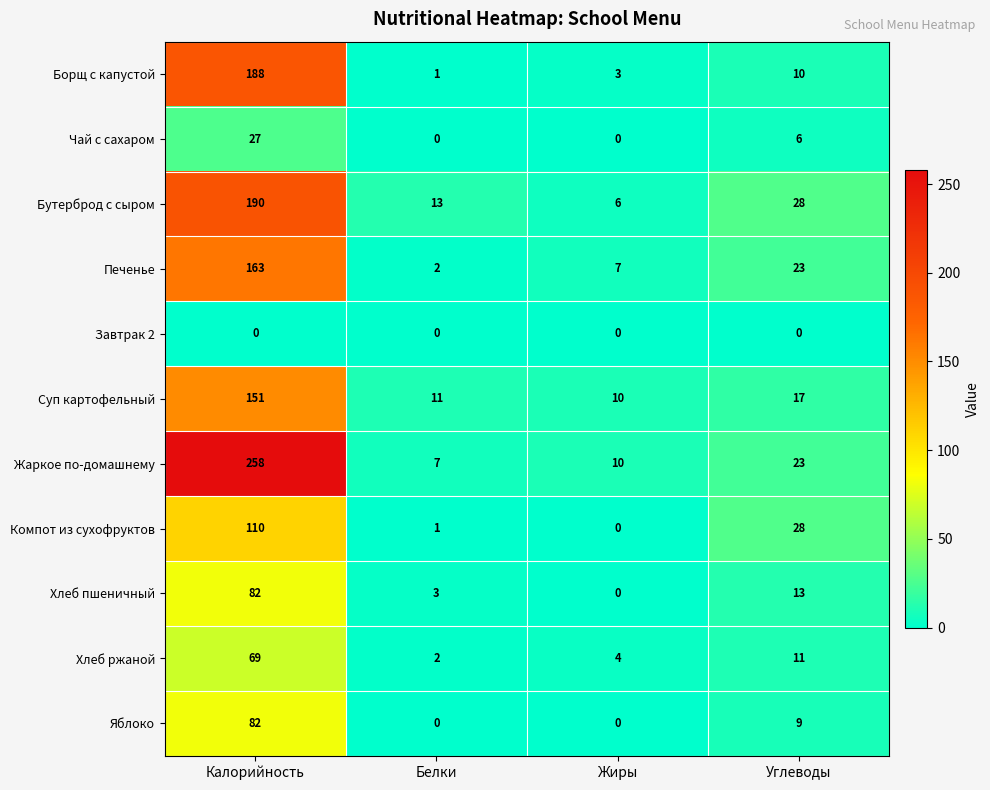

At how many categories does at least one series exceed 234?

1